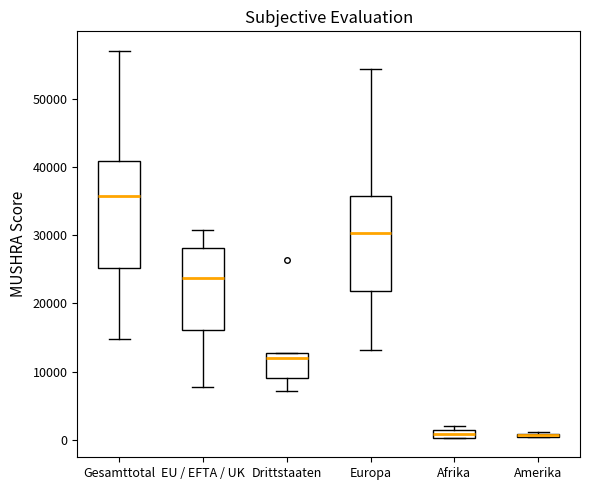

Which box is the tallest, from its lower edge to its upper edge?

Gesamttotal